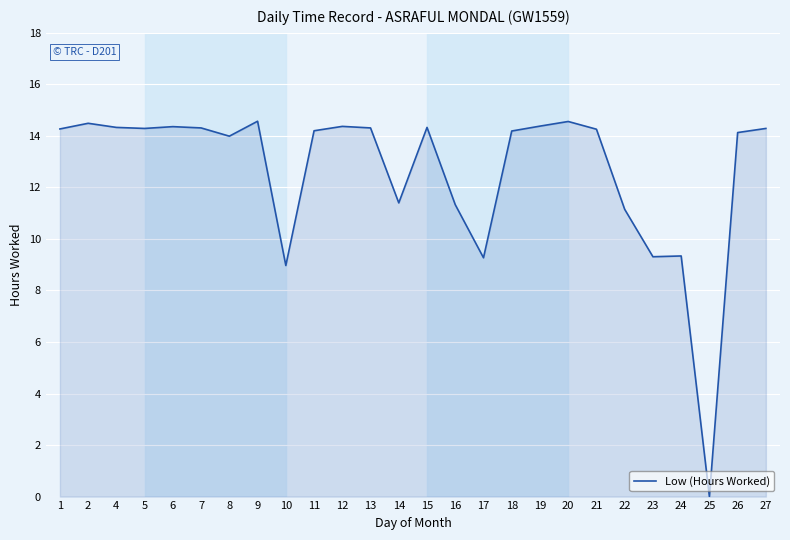

The chart shows a value of 3.6 at 16. True or false?

False